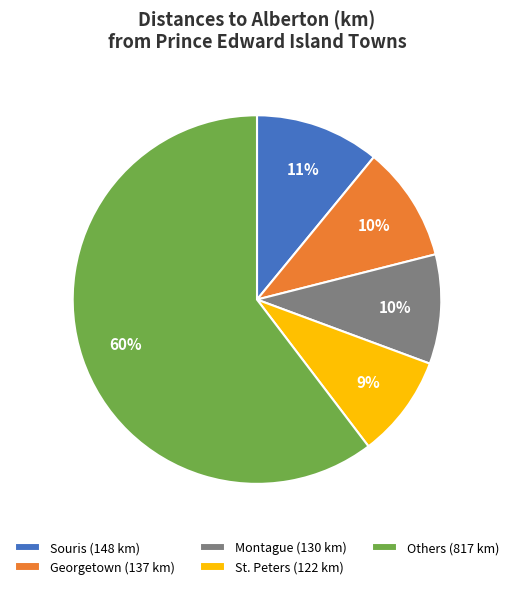

What percentage is the Georgetown (137 km) slice, to the nearest percent?

10%